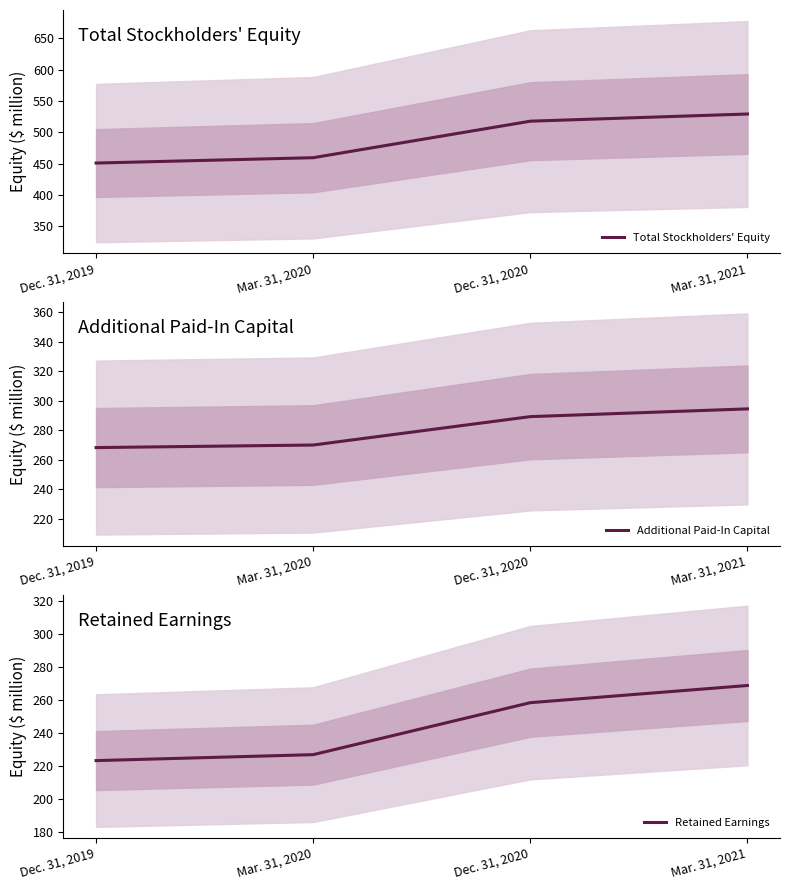

Where is Additional Paid-In Capital nearest to the value 281?

Dec. 31, 2020